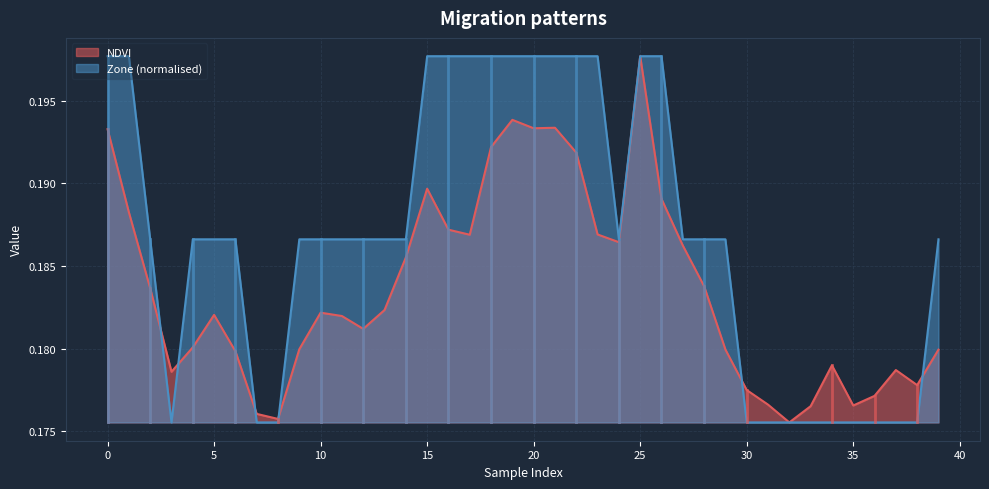

Rank the series by their maximum value, from highest to lowest.

NDVI, Zone